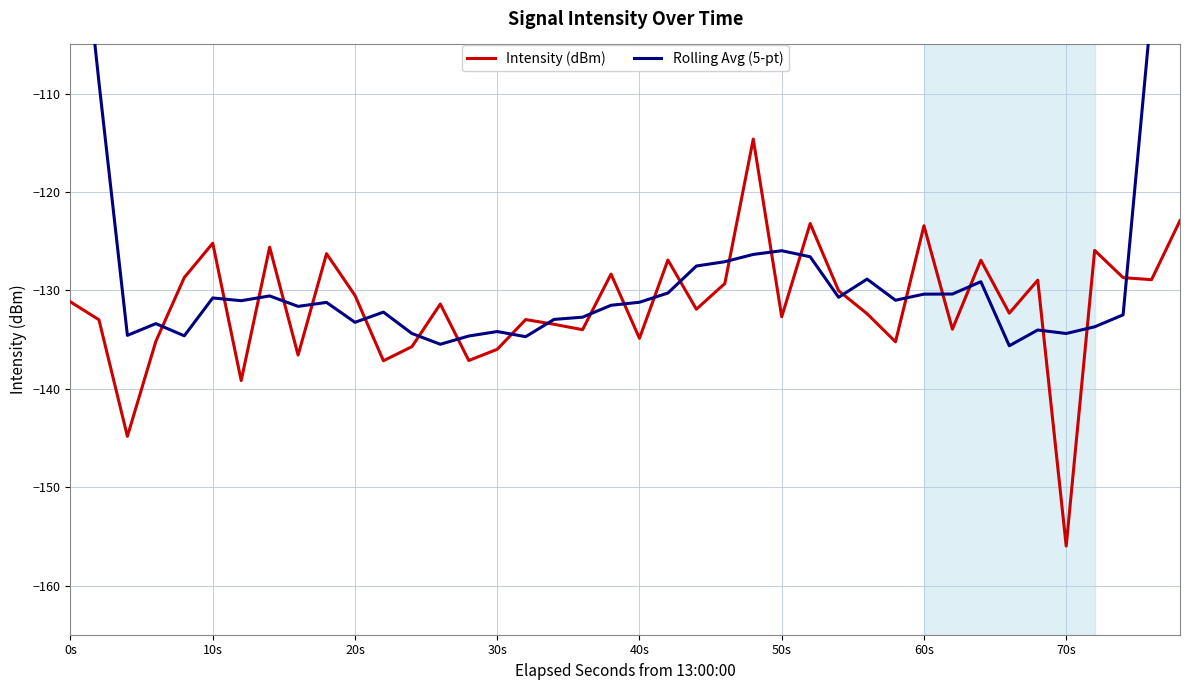

In Intensity (dBm), how many points are lower than both neighbors (excluding endpoints)?

14